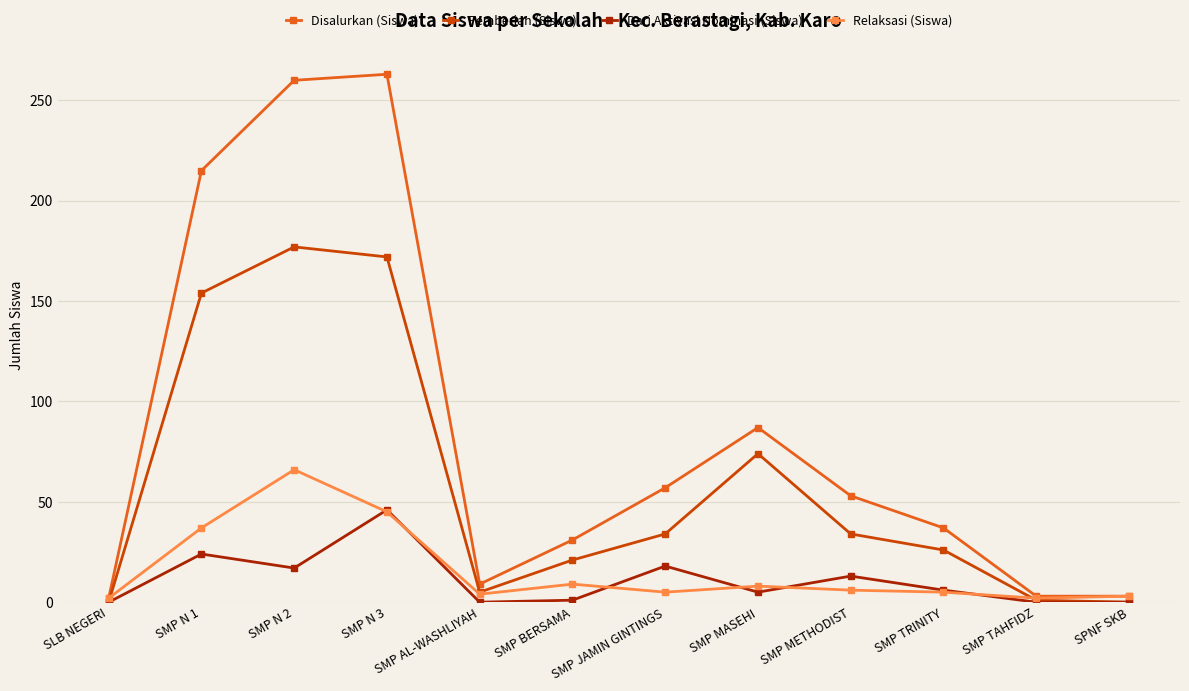

What is the label of the 10th point from the right?

SMP N 2